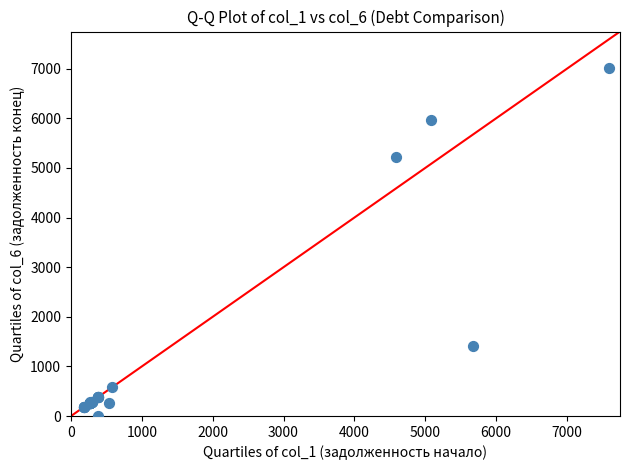

What Y value in the scatter plot is closest to 3504?

5223.2